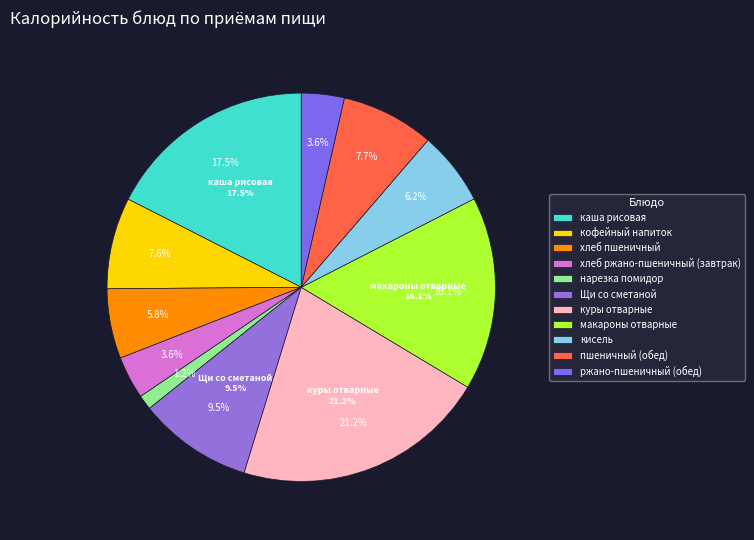

The каша рисовая slice represents 6% of the pie. True or false?

False